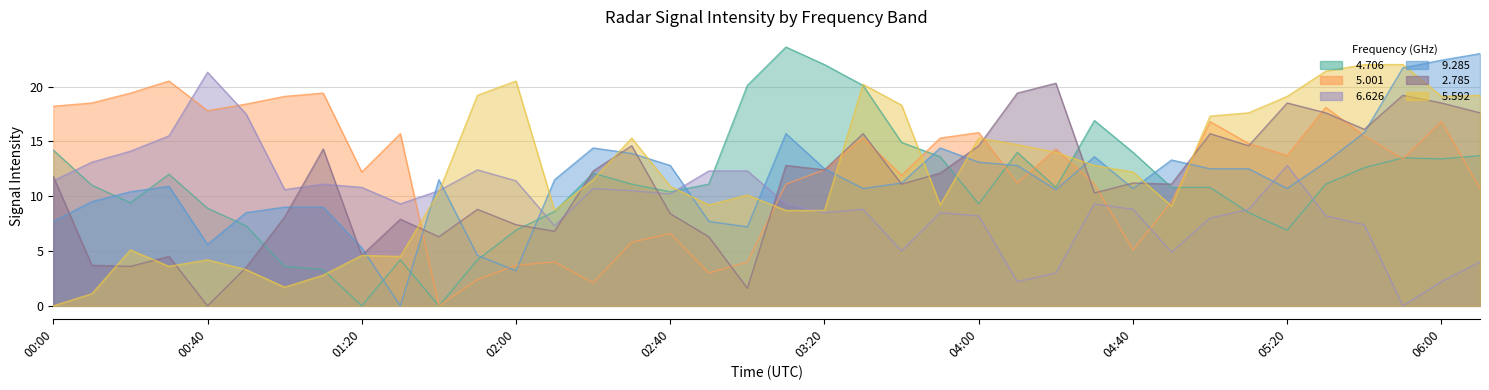

True or false:   2.785 has a value of 7.1 at 01:10.

False